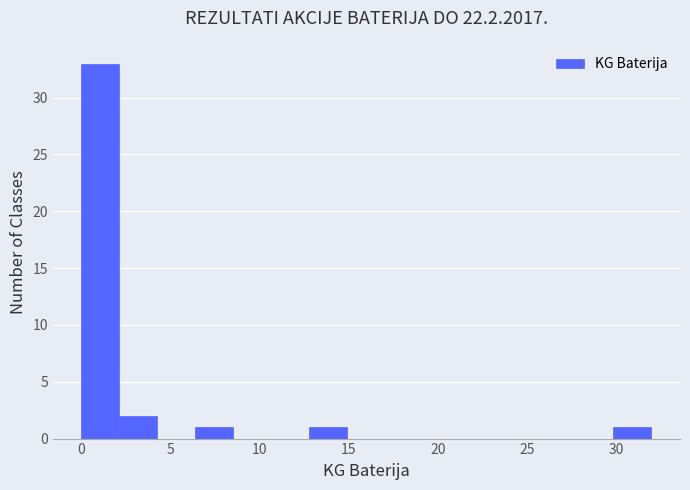

Over which range of the x-axis is the bar tallest?

0.0 to 2.0